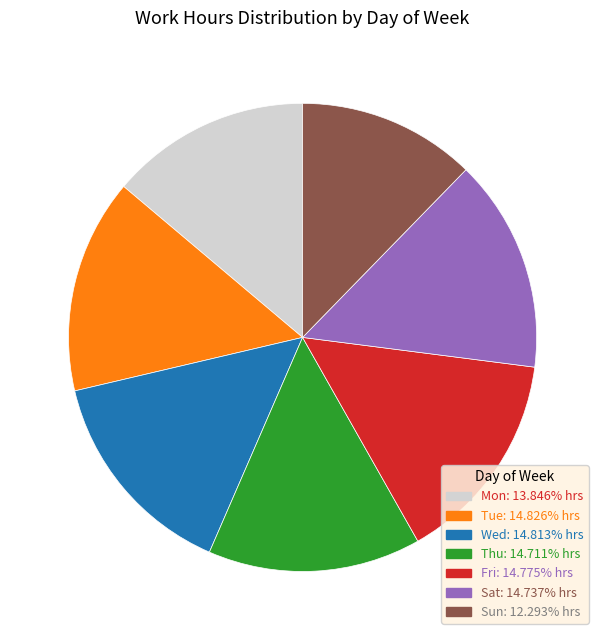

Is Sun the majority of the pie?

No